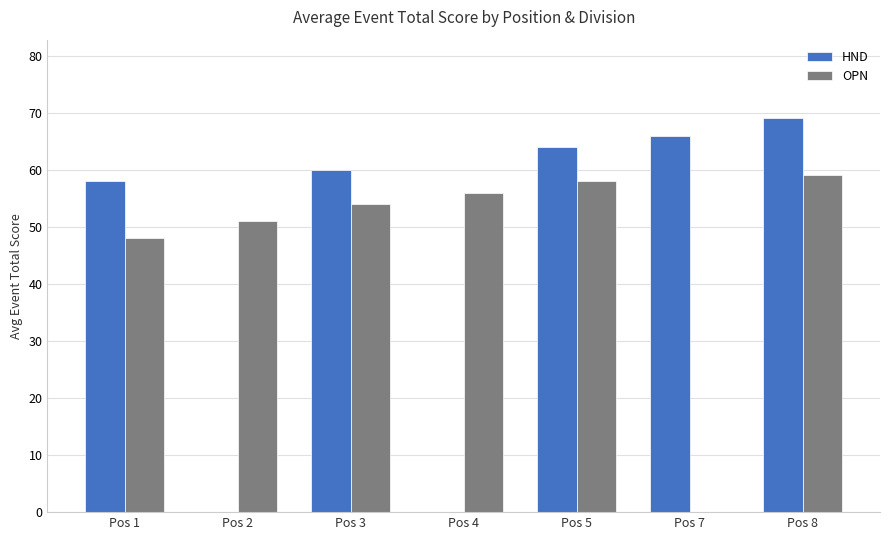

Which series has the largest range (max minus min)?

HND